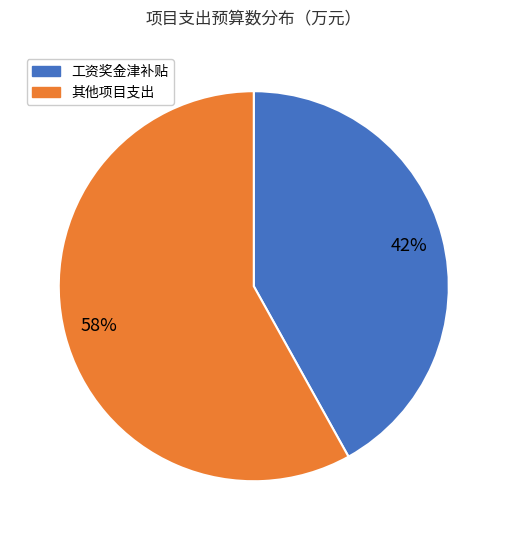

To the nearest percent, what is the difference between the largest and smallest slice percentages?

16%